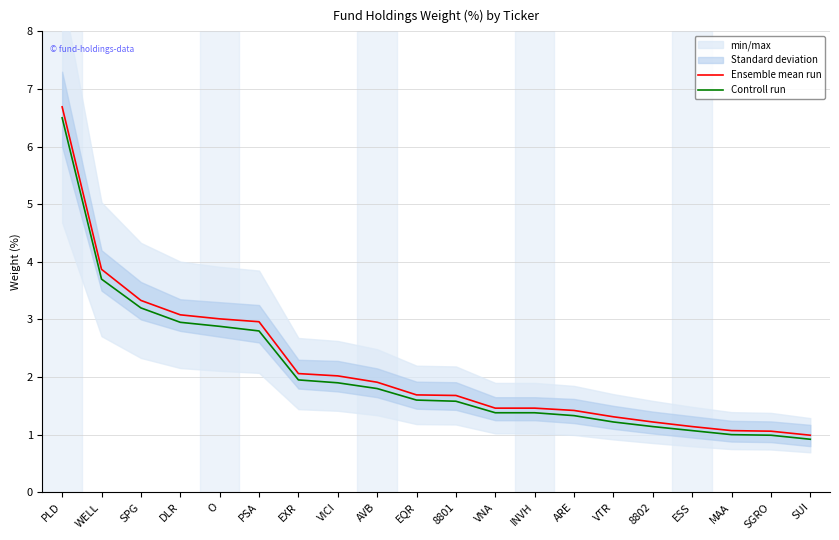

Is it true that Controll run equals 1.1 at ESS?

True